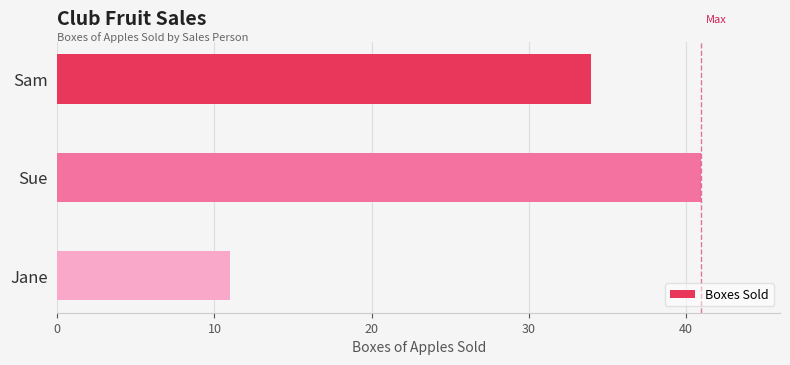

What is the ratio of the value at Sue to the value at Sam?

1.2